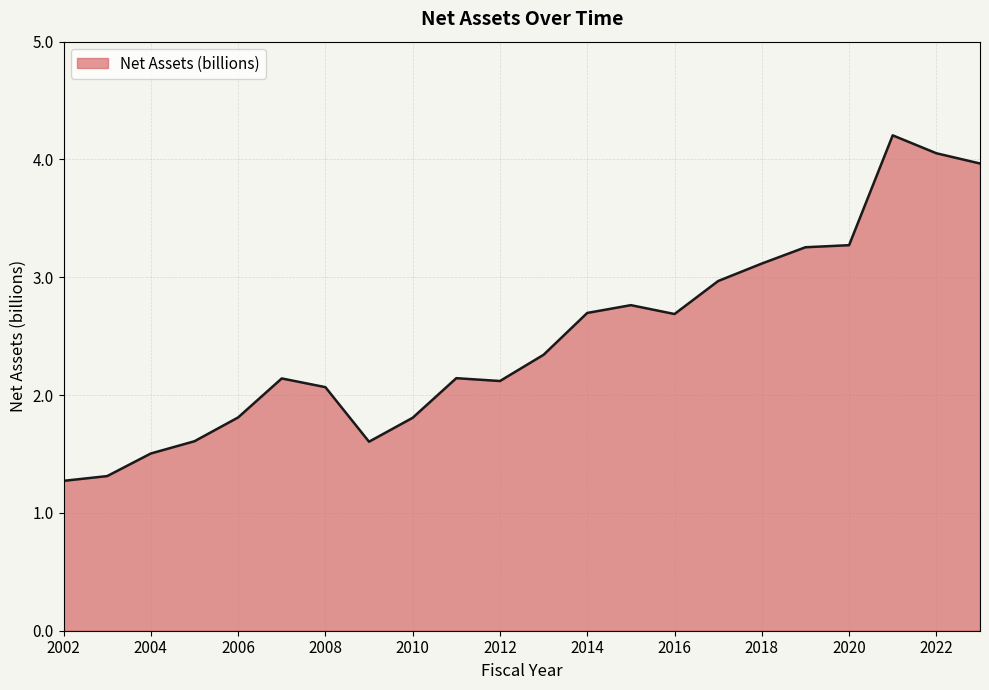

What is the maximum value shown in the chart?

4.2